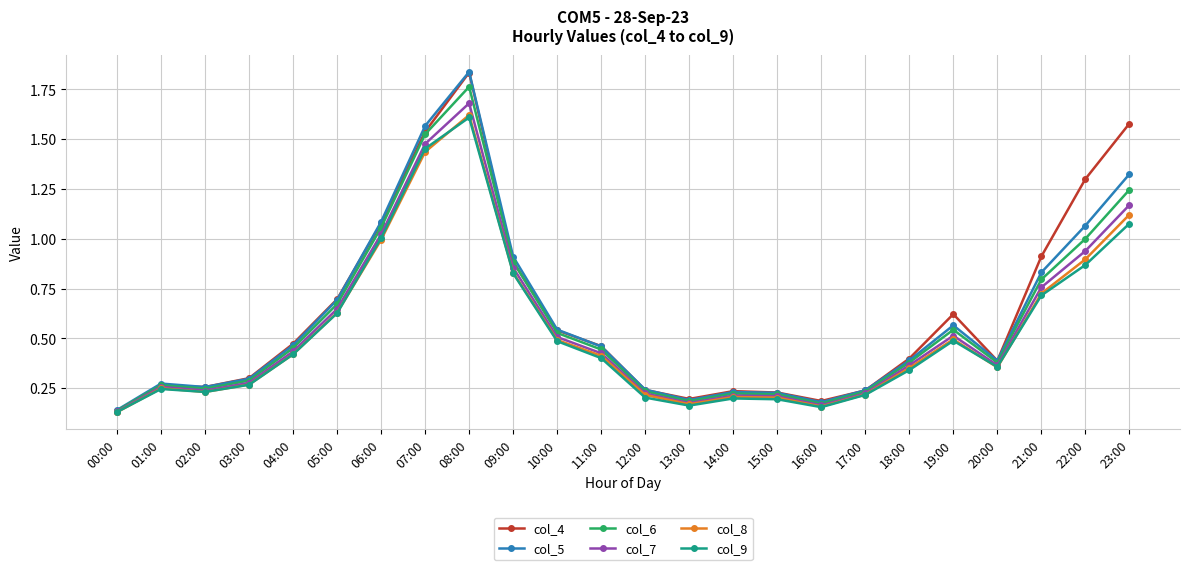

Between 04:00 and 09:00, which series saw the biggest shift?

col_5